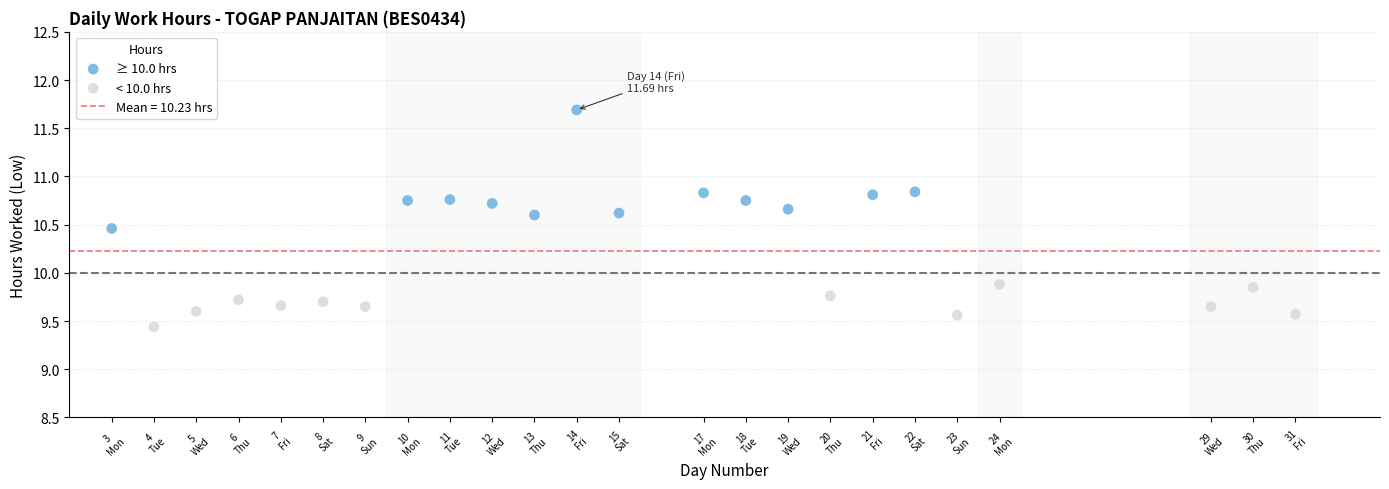

Which series has the widest spread of Y values?

≥ 10.0 hrs